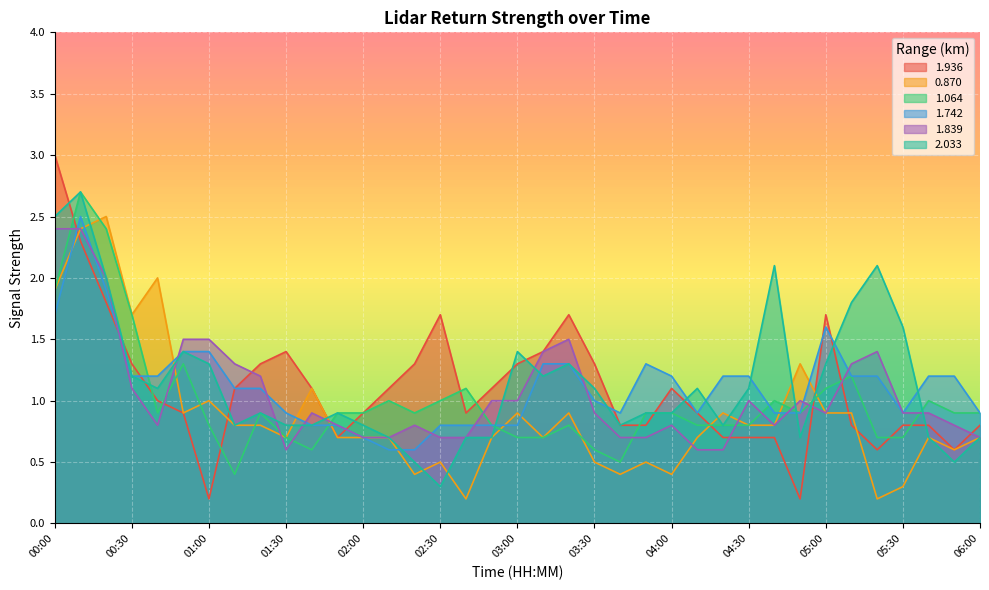

What are all the series names shown in the legend?

1.936, 0.870, 1.064, 1.742, 1.839, 2.033